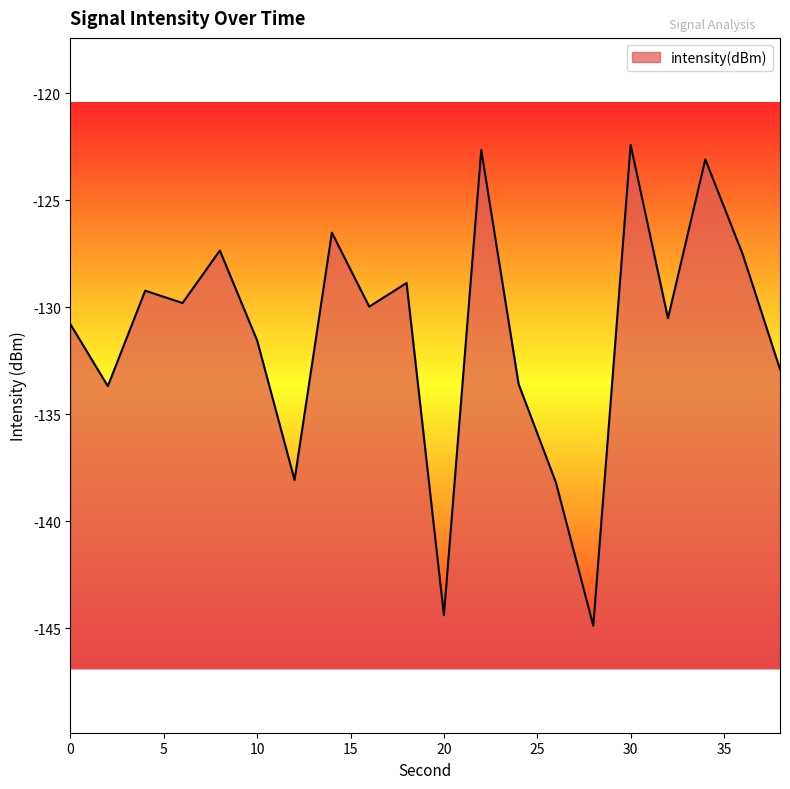

List the labels in order of value, smallest first.

28, 20, 26, 12, 2, 24, 38, 10, 0, 32, 16, 6, 4, 18, 36, 8, 14, 34, 22, 30